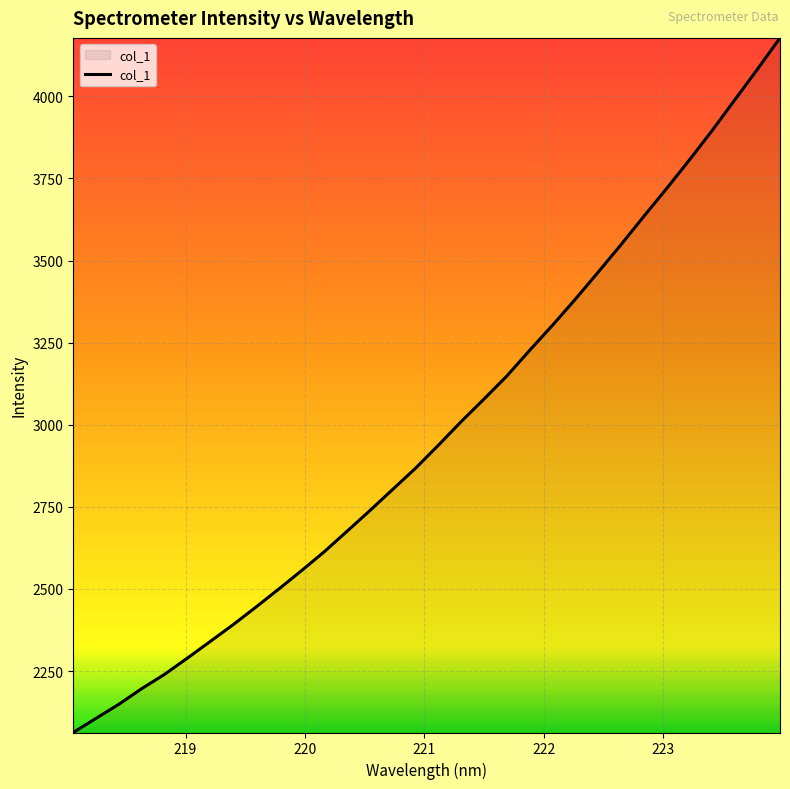

What is the maximum value shown in the chart?

4177.9